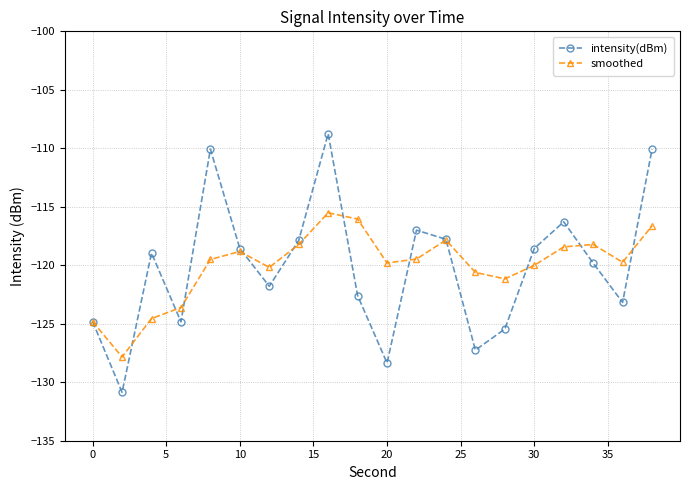

What is the greatest value displayed?

-108.7